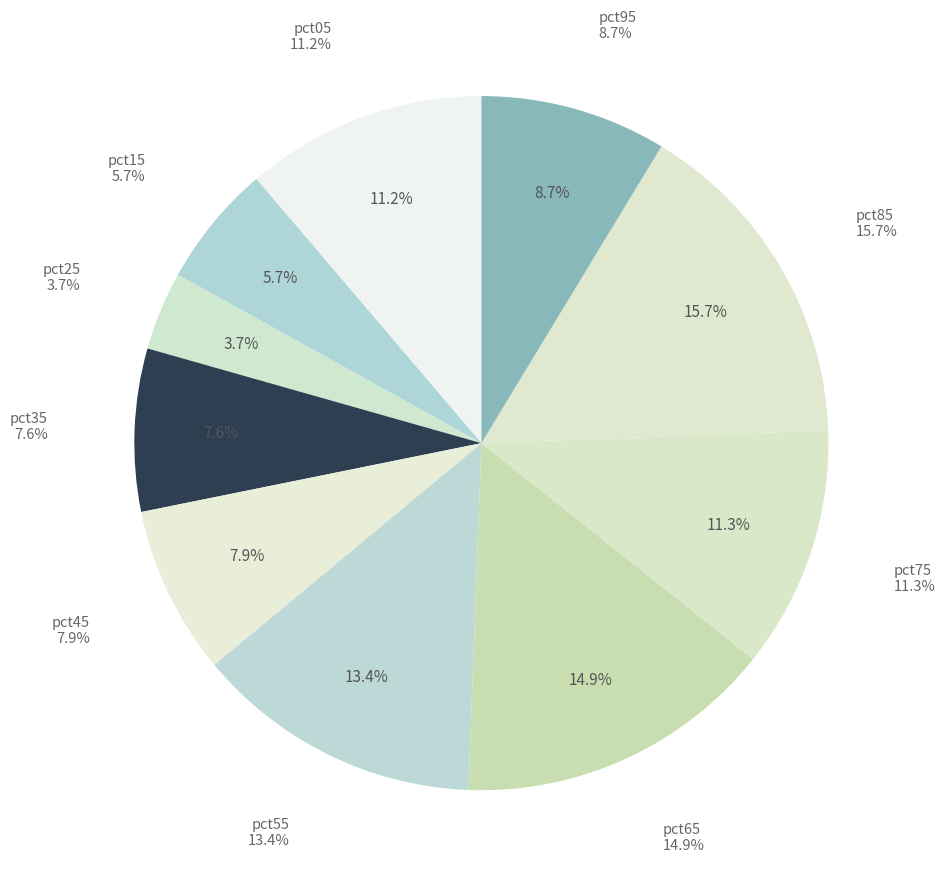

What percentage is the pct15 slice, to the nearest percent?

6%